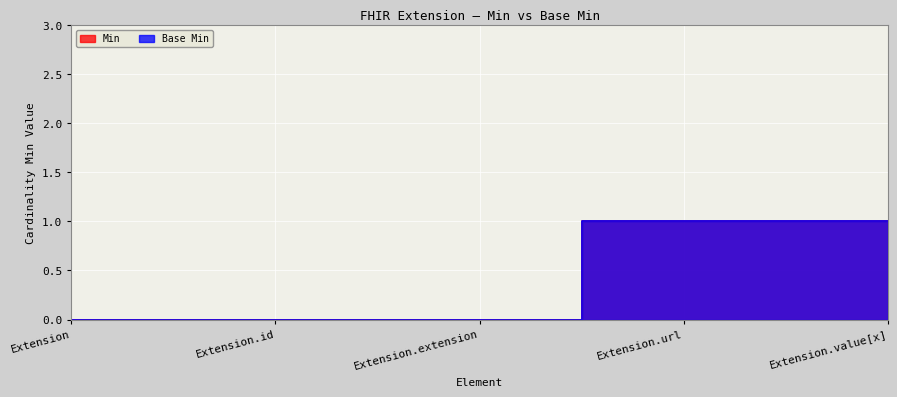

The value of Min at Extension.extension is 0. True or false?

False